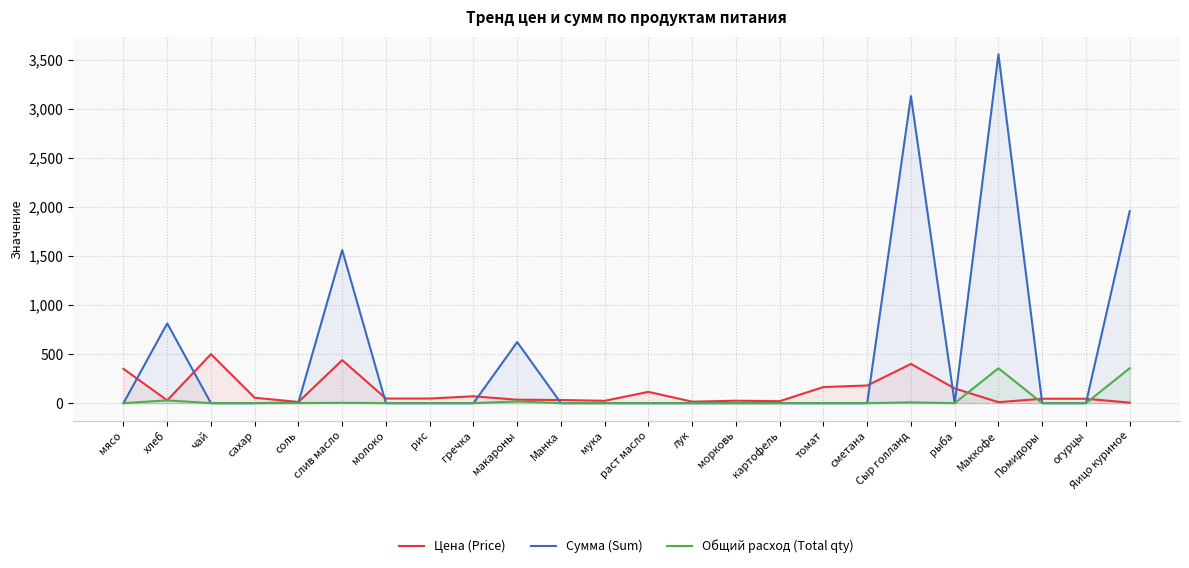

What are all the series names shown in the legend?

Цена (Price), Сумма (Sum), Общий расход (Total qty)